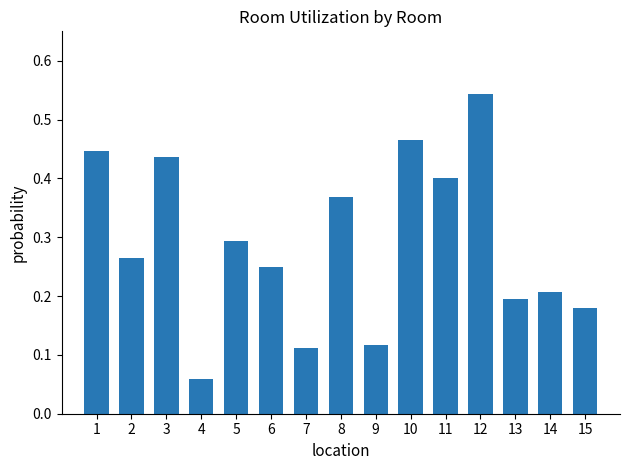

Which has a higher value, 13 or 7?

13